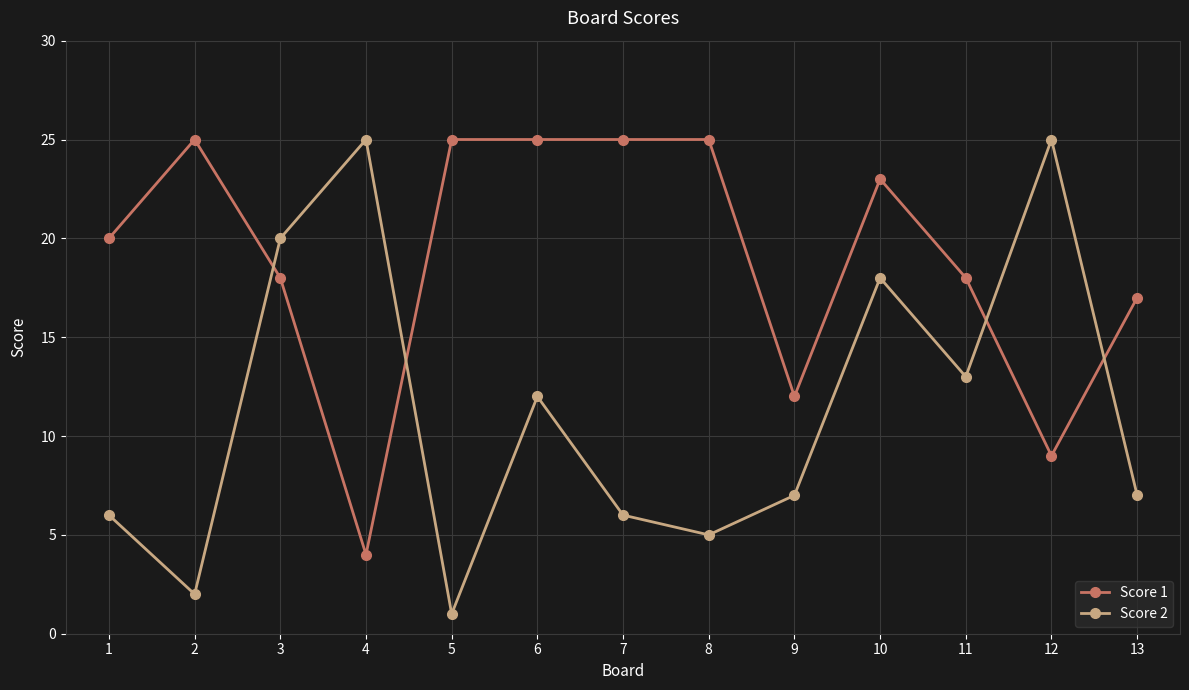

What are all the series names shown in the legend?

Score 1, Score 2